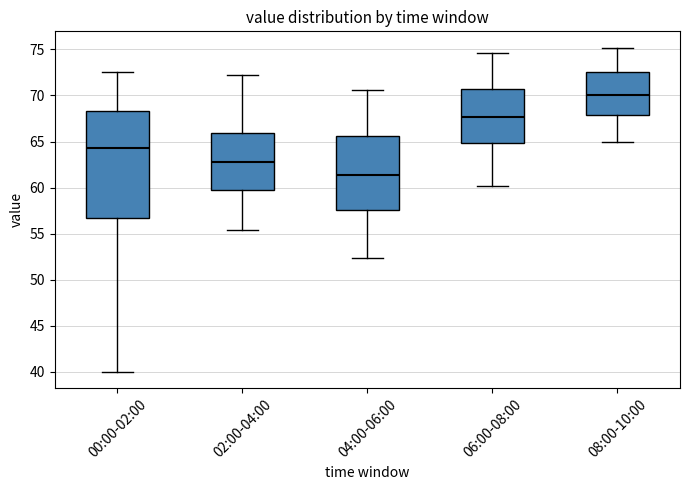

Reading left to right, read every box against the y-axis: the position of its median line, the range the box covers, and the ends of its whiskers. The values are not printed on the chart, so give them approximately, as read against the axis.

00:00-02:00: median 64.5, box 56.5 to 68.5, whiskers 40.0 to 72.5
02:00-04:00: median 63.0, box 60.0 to 66.0, whiskers 55.5 to 72.0
04:00-06:00: median 61.5, box 57.5 to 65.5, whiskers 52.5 to 70.5
06:00-08:00: median 67.5, box 65.0 to 71.0, whiskers 60.0 to 74.5
08:00-10:00: median 70.0, box 68.0 to 72.5, whiskers 65.0 to 75.0